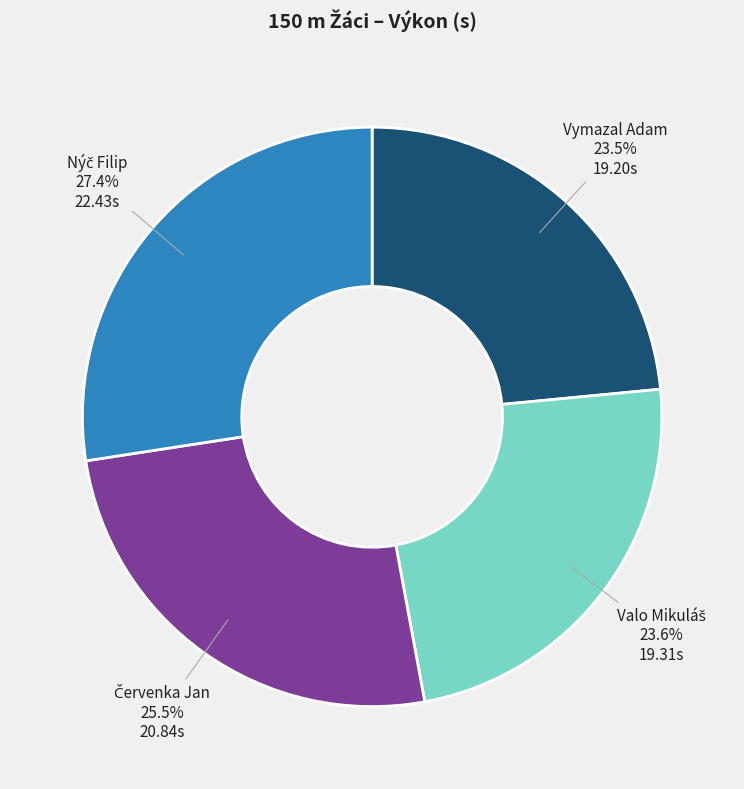

To the nearest percent, what is the difference between the largest and smallest slice percentages?

4%